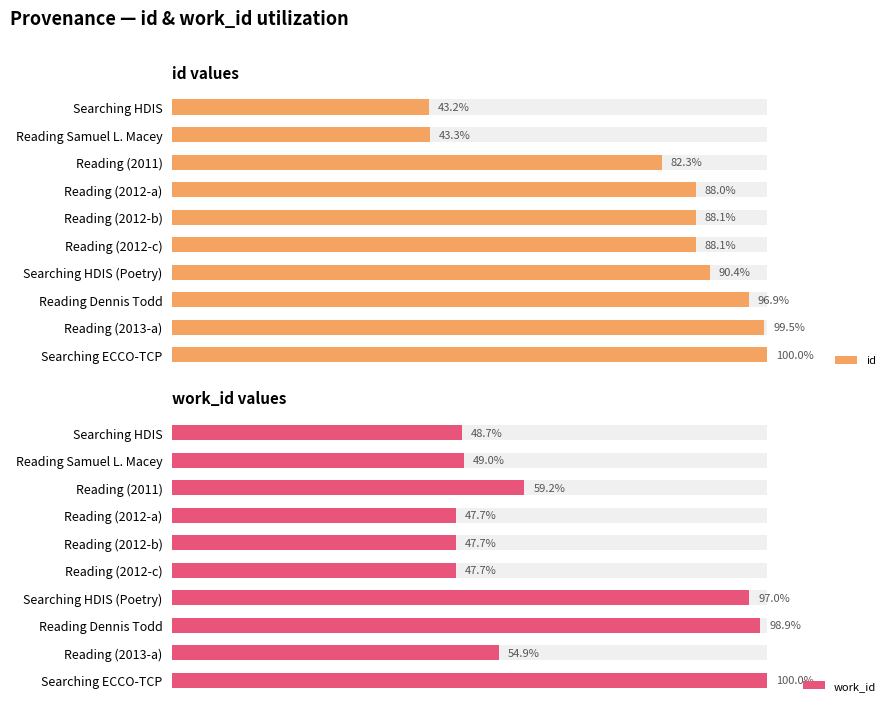

What is the difference between the work_id values at Reading (2012-c) and Reading Samuel L. Macey?

1.3